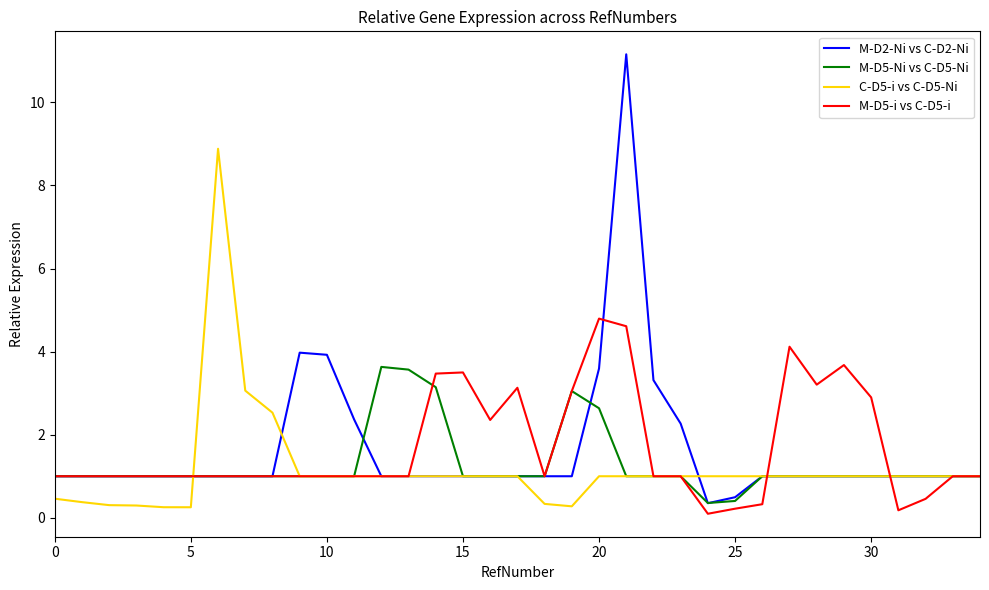

Which series has the largest range (max minus min)?

M-D2-Ni vs C-D2-Ni